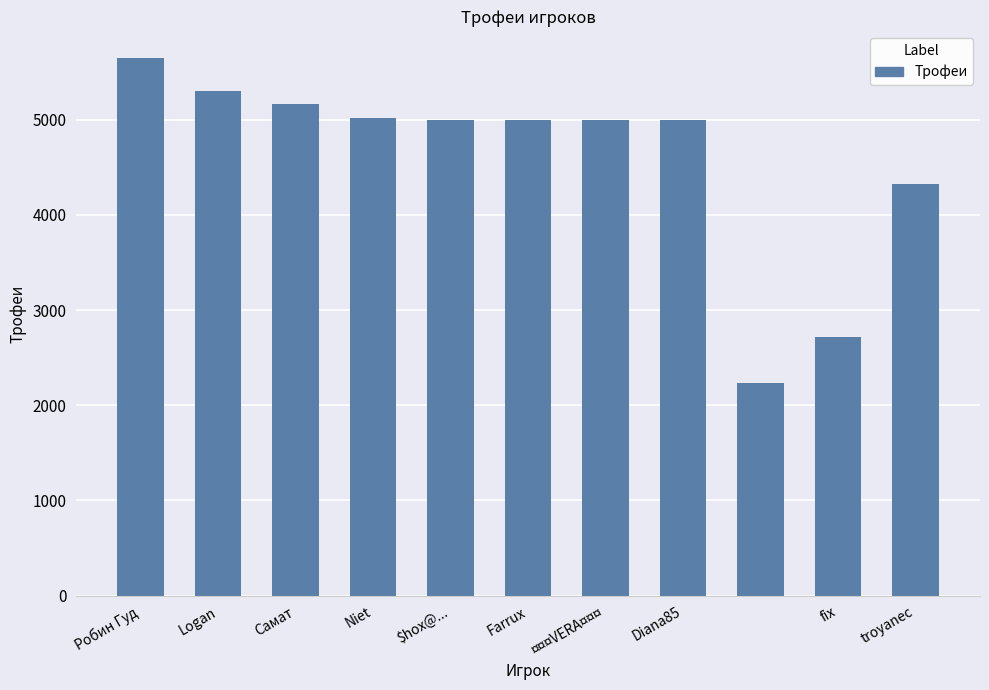

What is the difference between the second highest and second lowest values?

2586